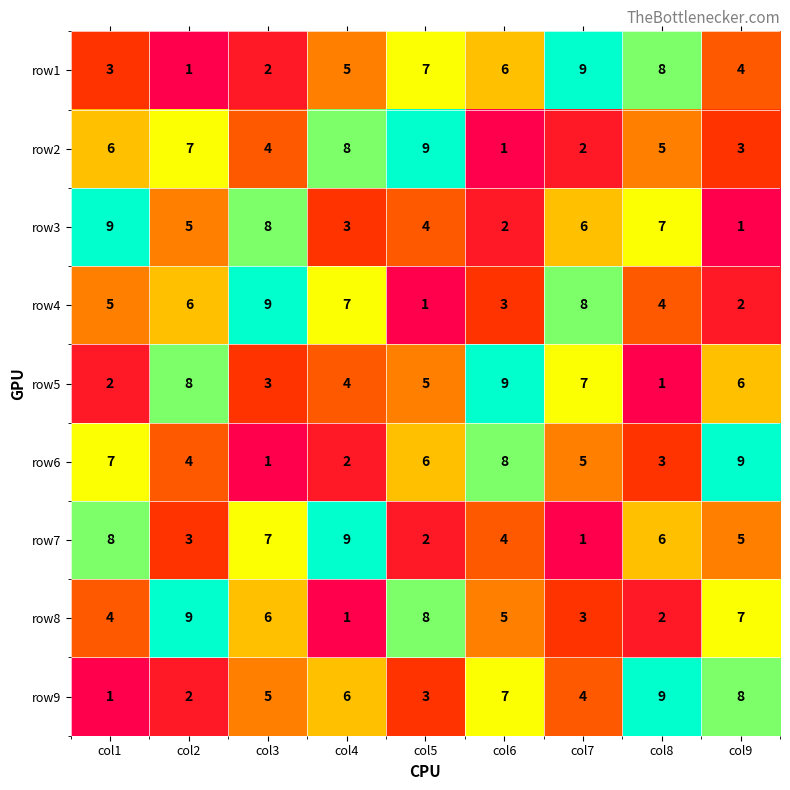

What is the sum of the row9 values at col1 and col7?

5